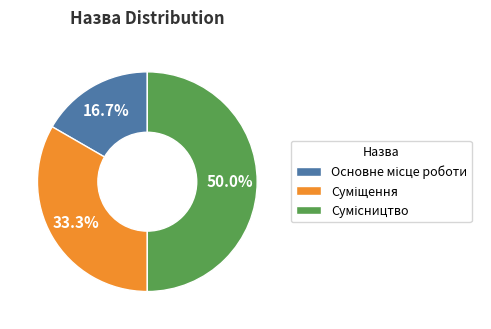

To the nearest percent, what is the difference between the Суміщення and Основне місце роботи slice percentages?

17%